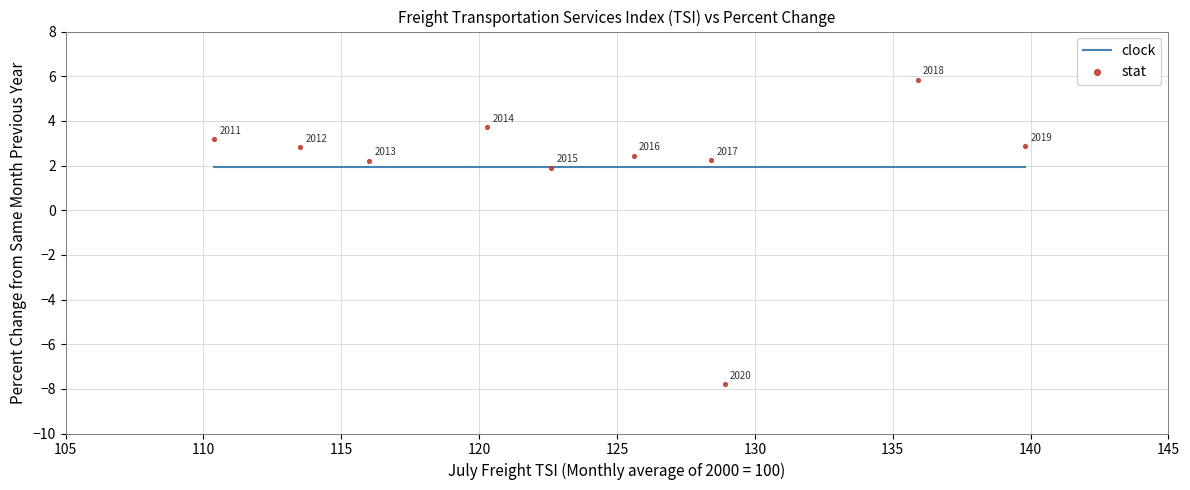

What is the average Y value?

1.9